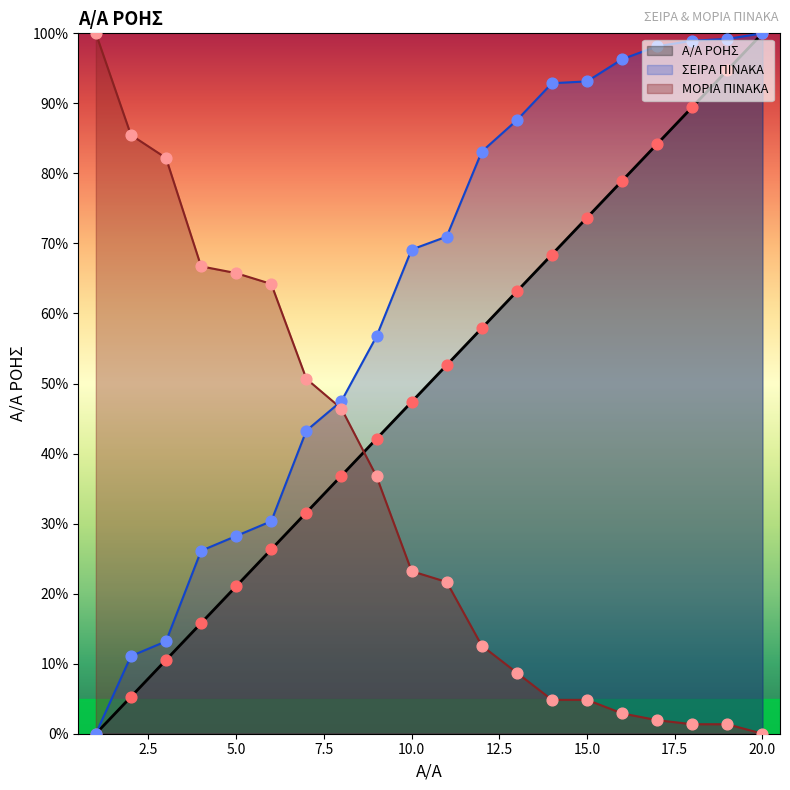

Which series reaches the minimum Y coordinate?

Α/Α ΡΟΗΣ